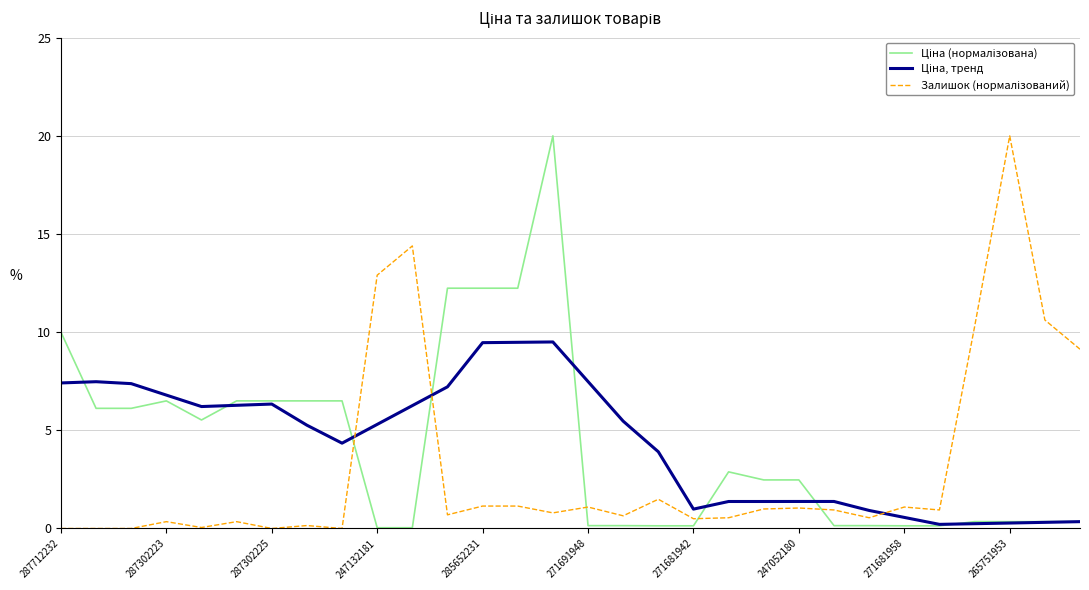

What is the maximum value shown in the chart?

20.0